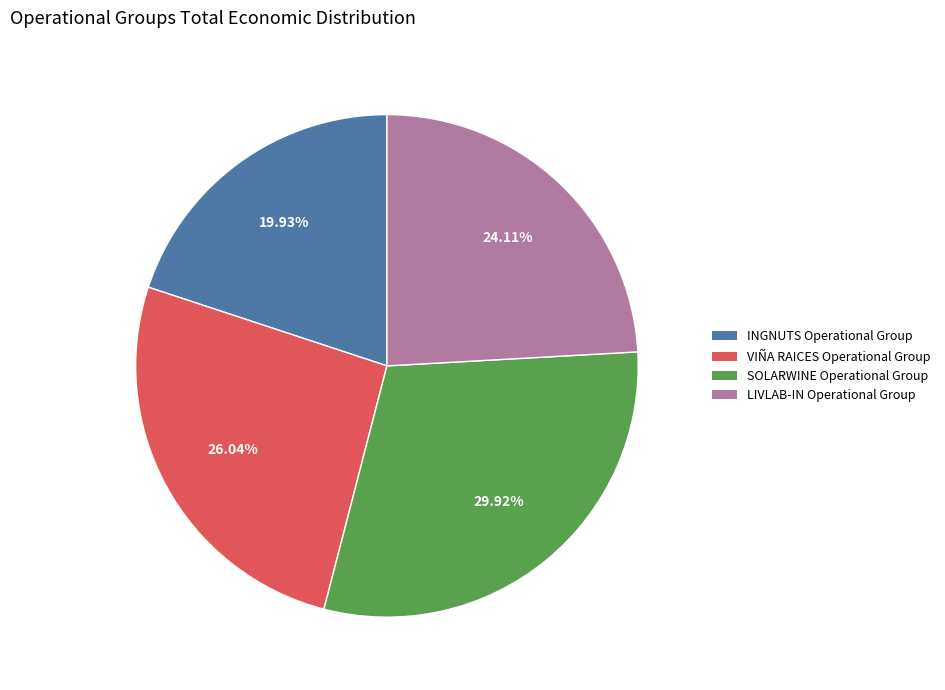

To the nearest percent, what is the difference between the largest and smallest slice percentages?

10%